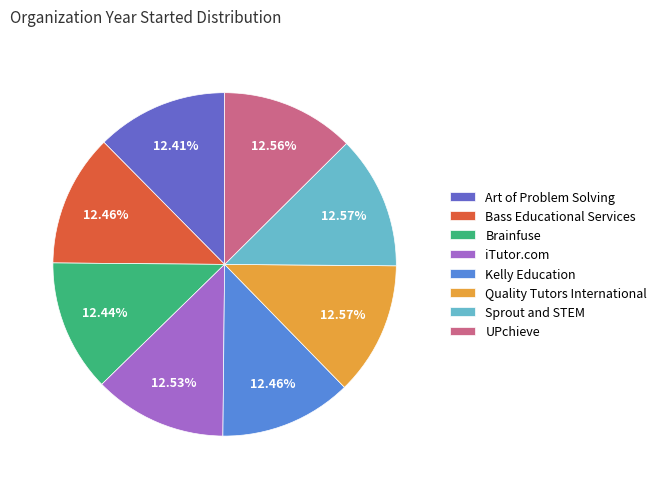

The UPchieve slice represents 13% of the pie. True or false?

True